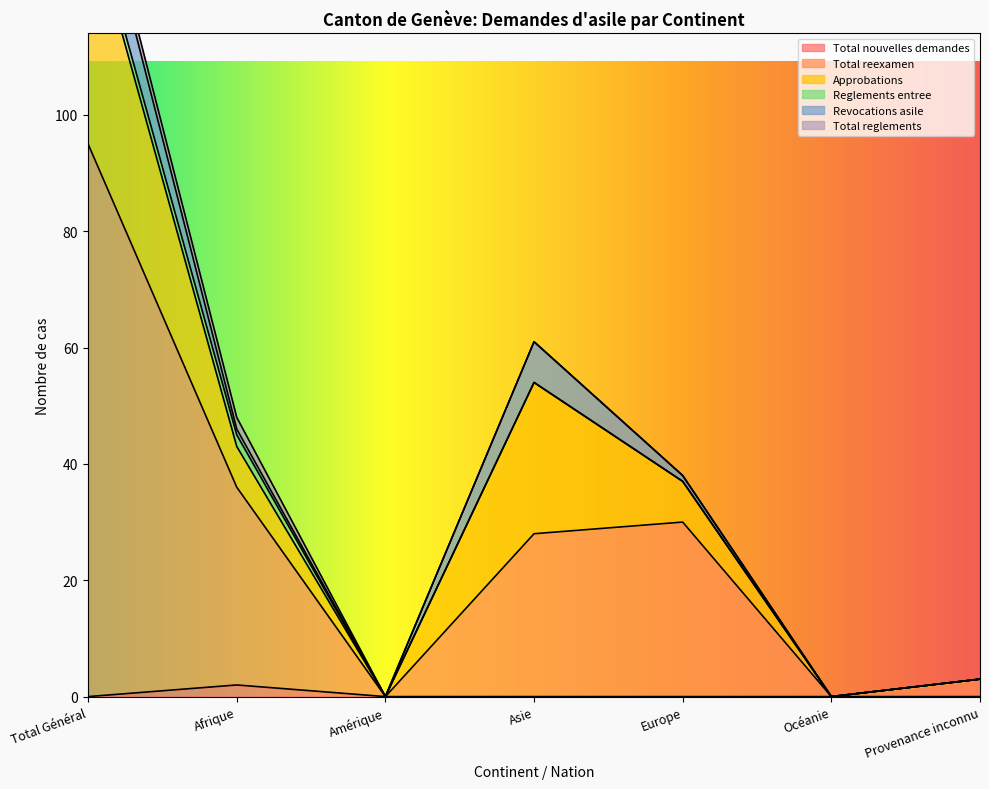

What is the value of the Revocations asile point at the 4th from the left?

7